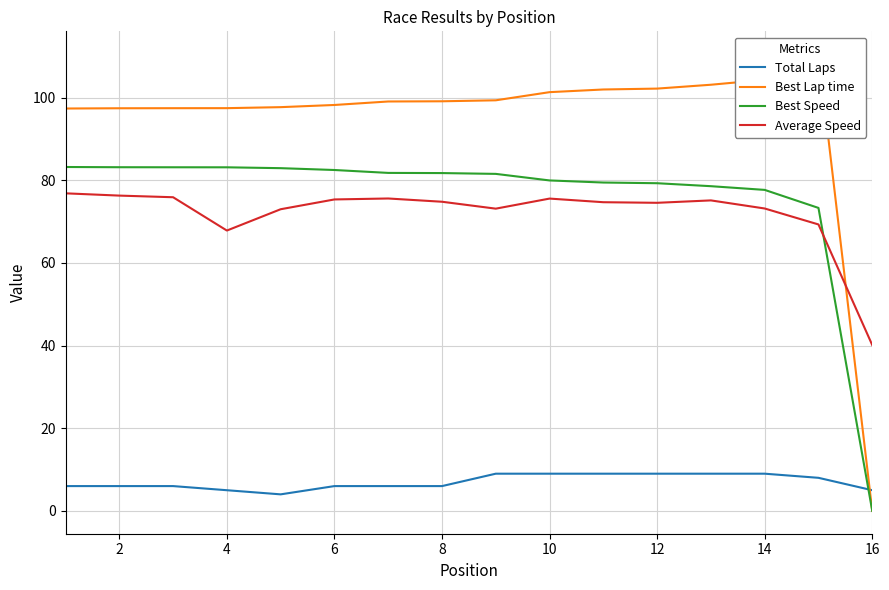

True or false: Average Speed and Best Speed intersect in this chart.

True